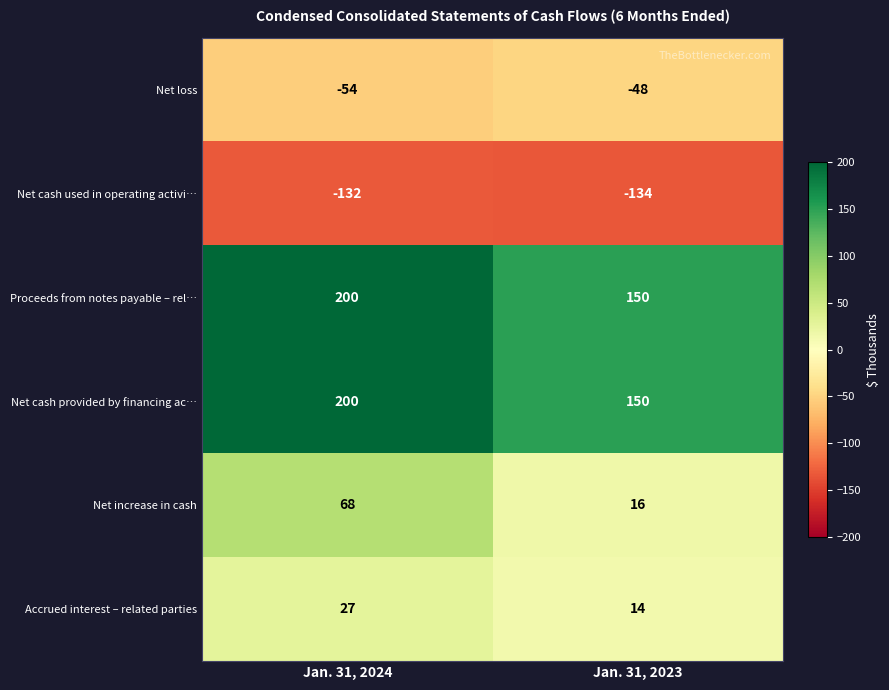

Which series changed the most between Jan. 31, 2024 and Jan. 31, 2023?

Net increase in cash